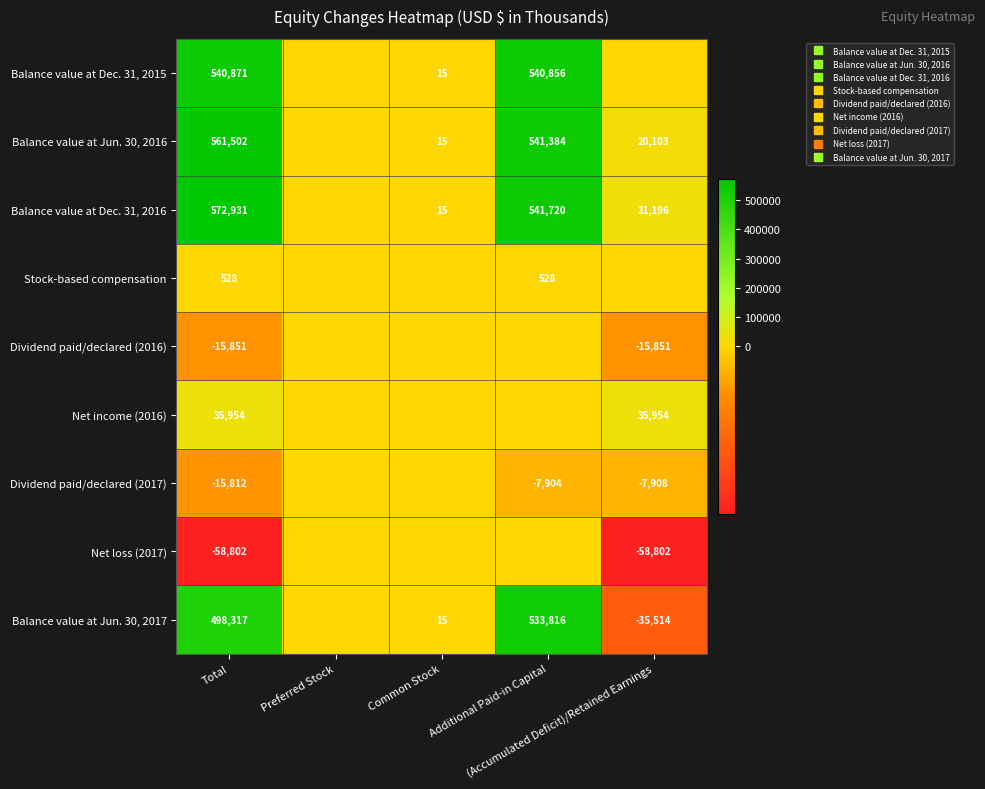

What is the spread (max minus min) of values at Common Stock?

15